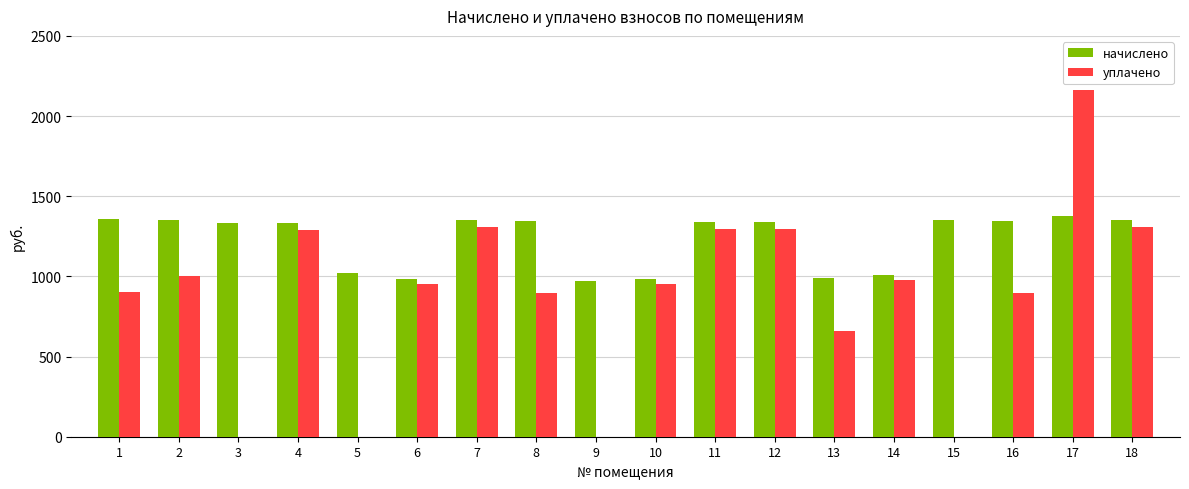

Which category has the highest value across all series?

17